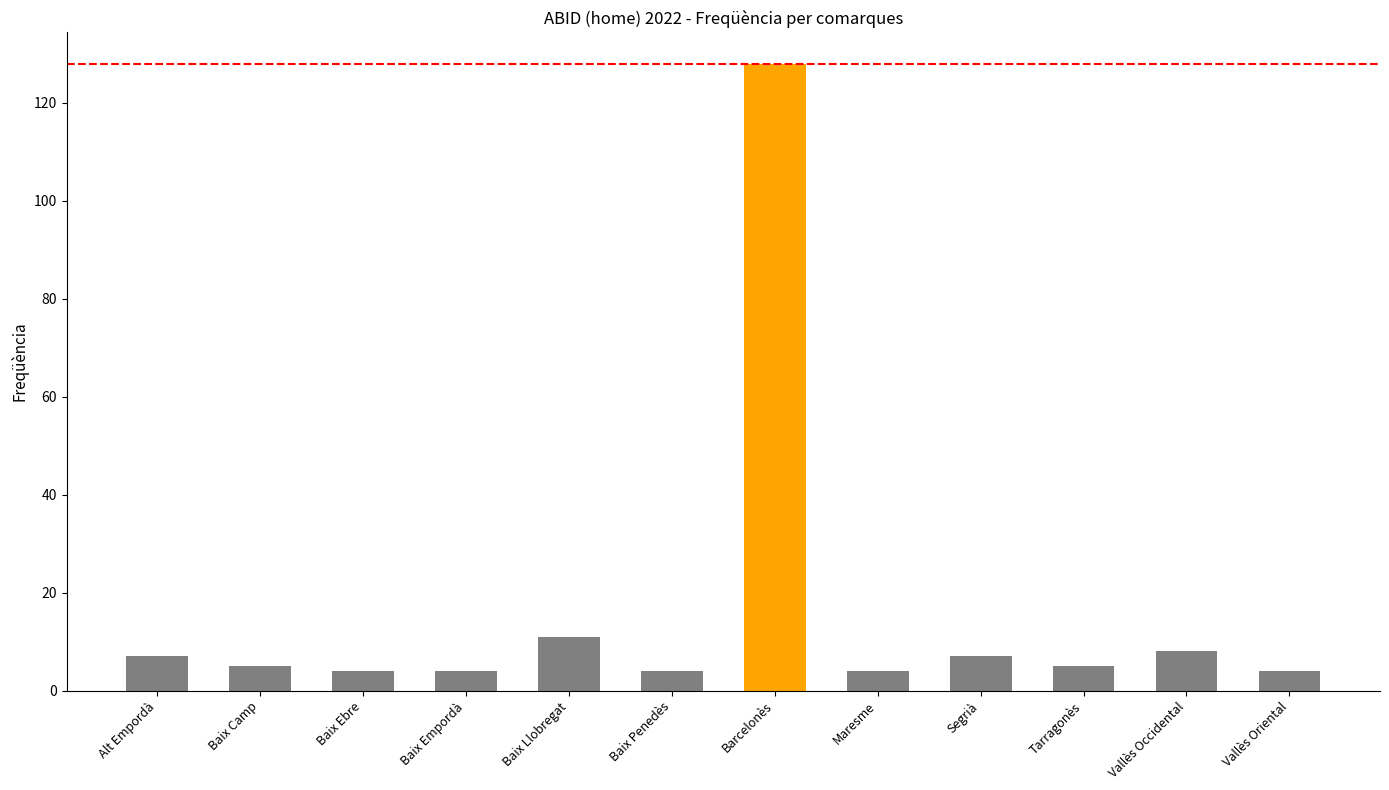

What is the change in value from Alt Empordà to Tarragonès?

-2